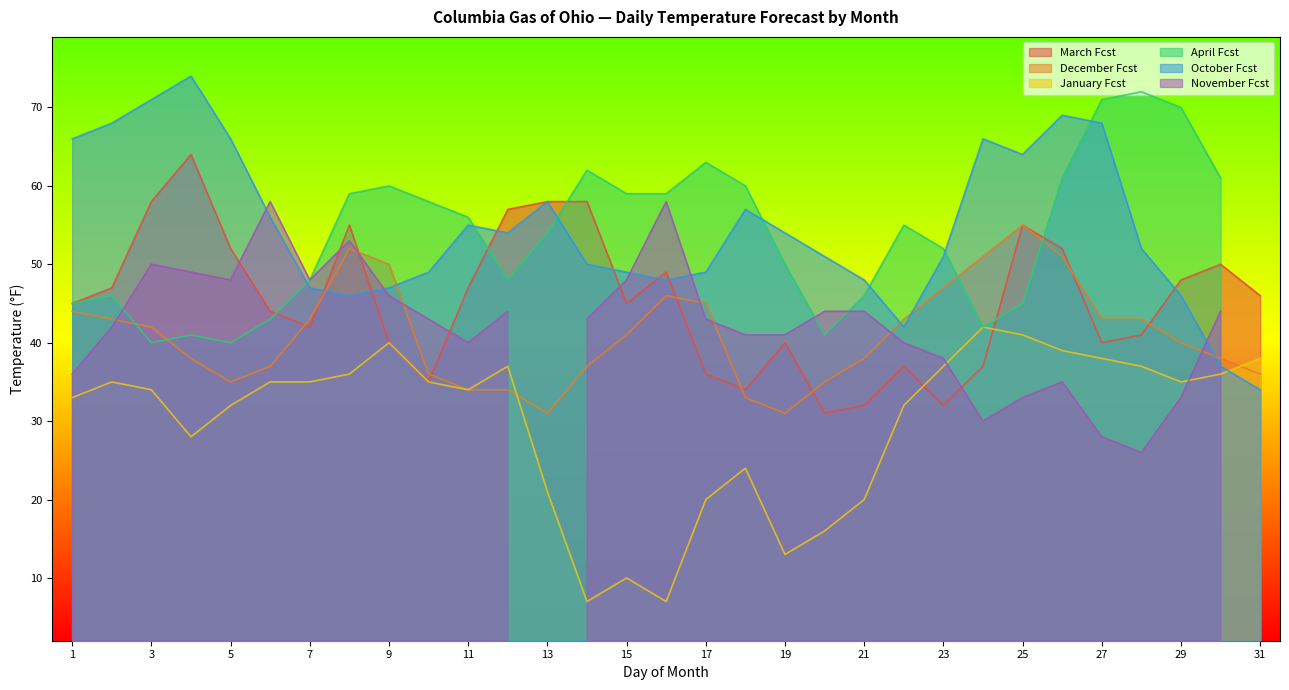

Which series ends up on top after the final intersection of October Fcst and January Fcst?

January Fcst